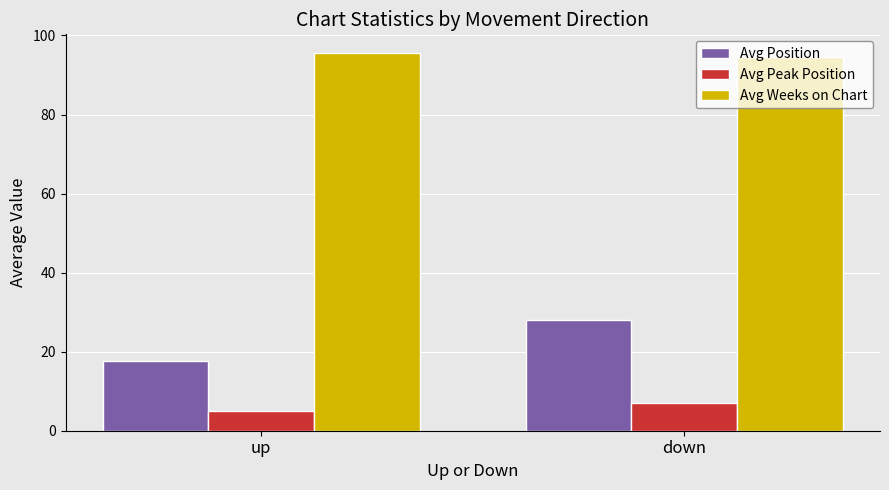

Reading left to right, what are all the values shown in this chart?

Avg Position: 17.7	27.9
Avg Peak Position: 5.1	7.1
Avg Weeks on Chart: 95.5	94.6